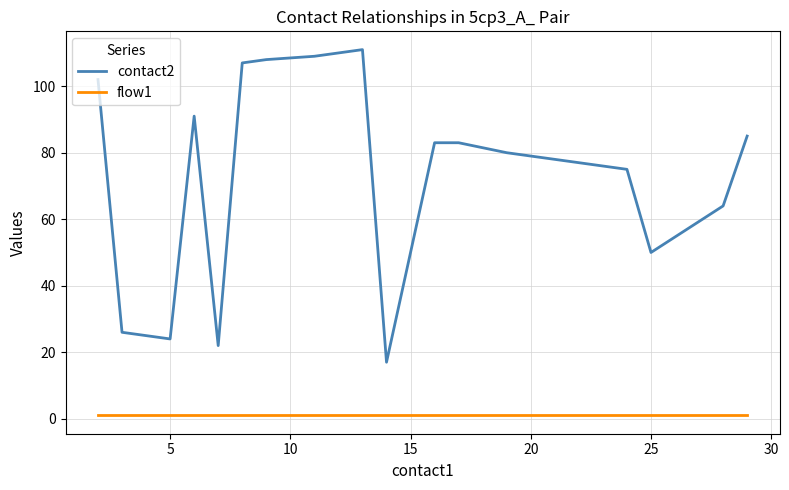

Is this an area chart (filled region under the line)?

No